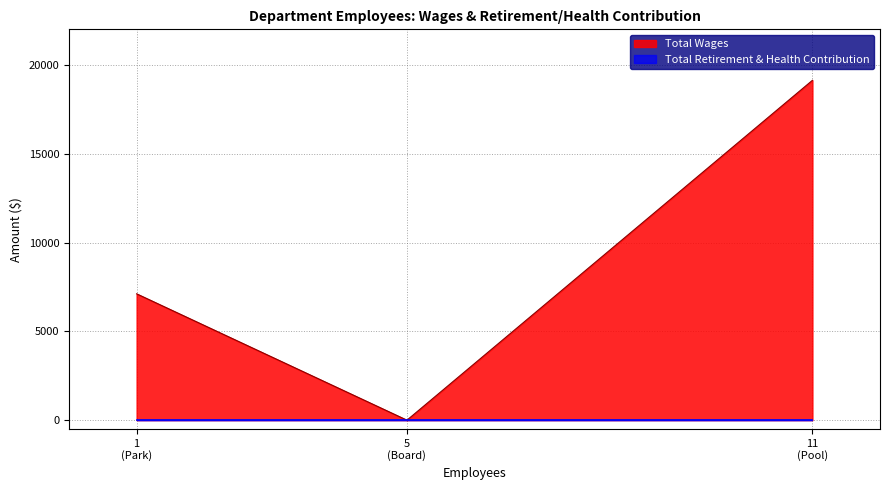

Which series has the largest total across all categories?

Total Wages